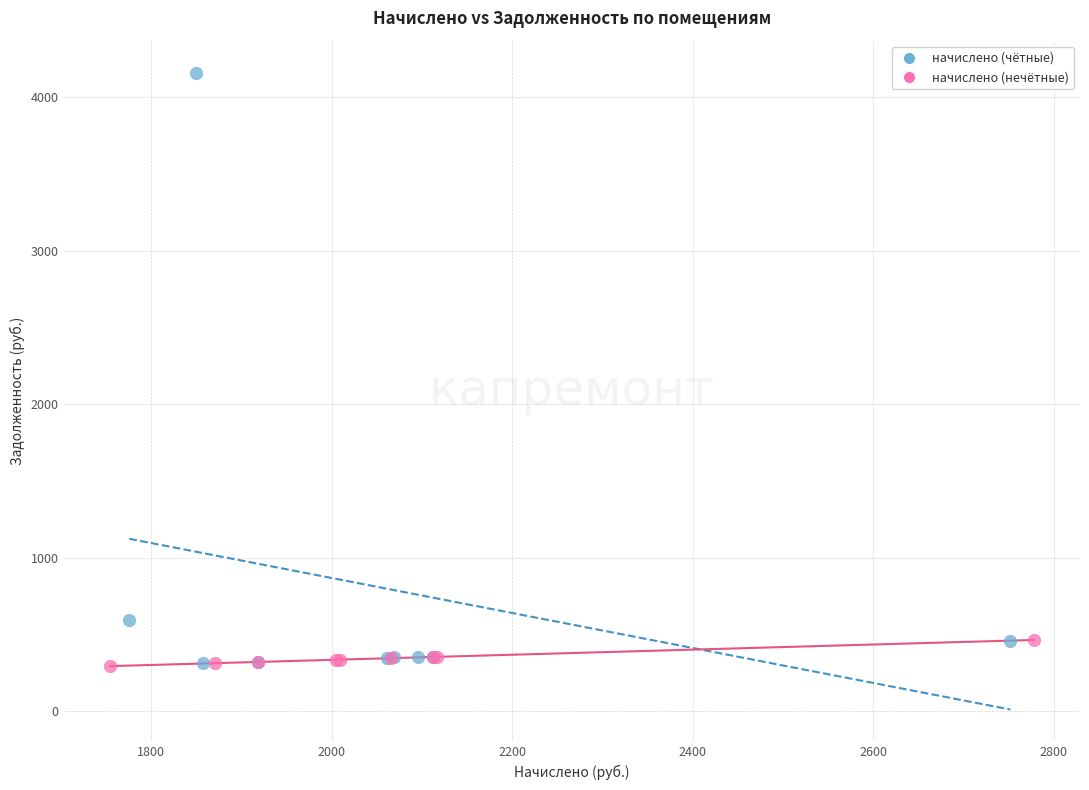

Which series contains the highest Y value?

начислено (чётные)